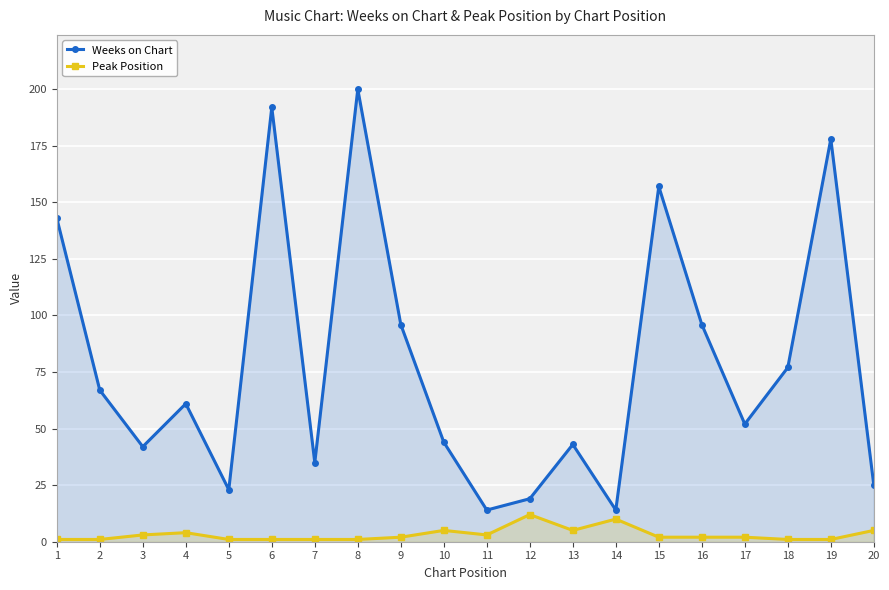

Reading left to right, extract all data points from this chart.

Weeks on Chart: 143	67	42	61	23	192	35	200	96	44	14	19	43	14	157	96	52	77	178	25
Peak Position: 1	1	3	4	1	1	1	1	2	5	3	12	5	10	2	2	2	1	1	5